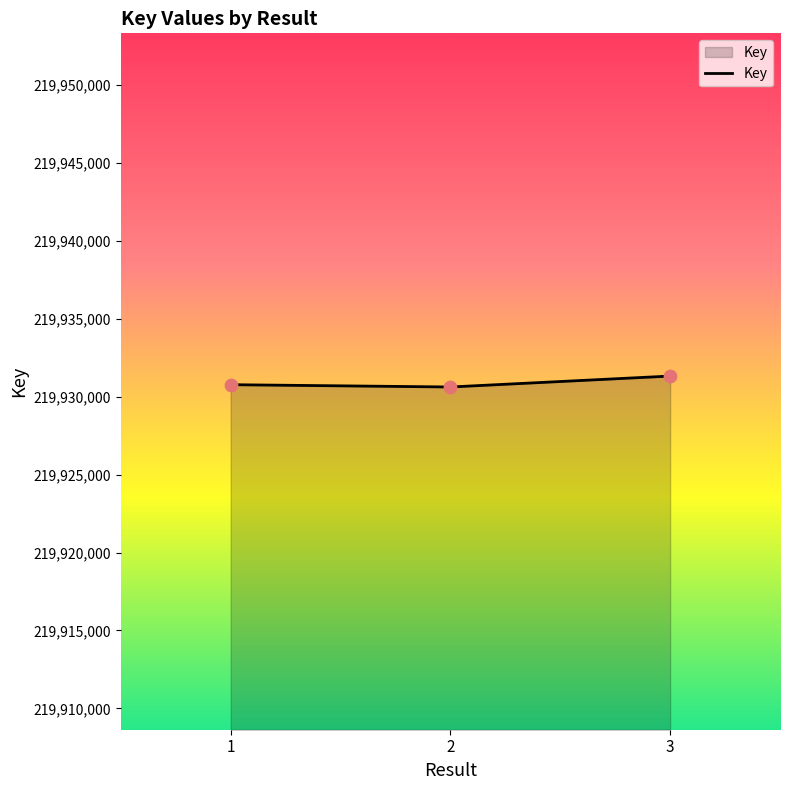

What is the change in value from 1 to 3?

+553